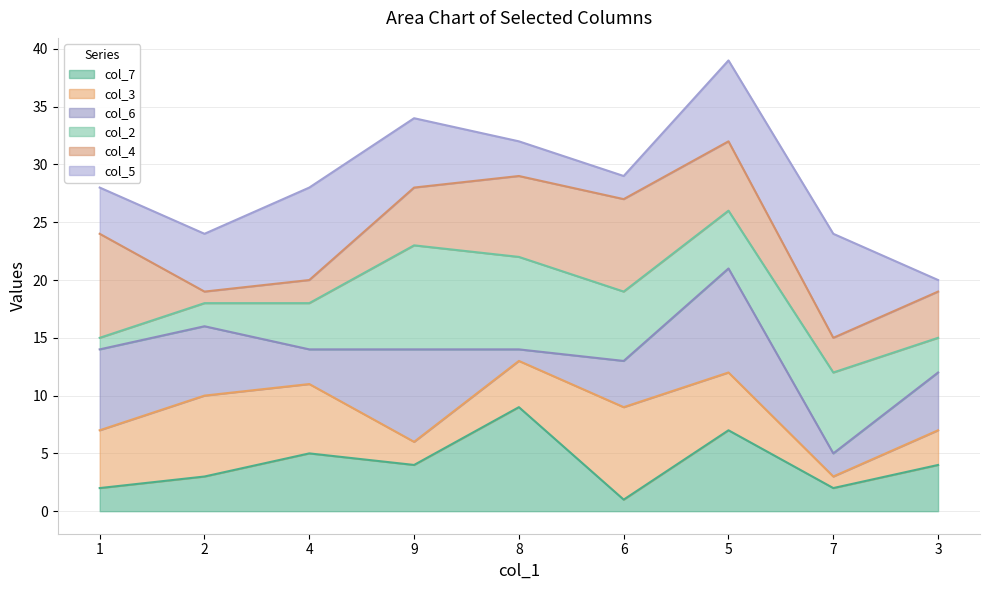

At which label does col_5_line reach its peak?

5